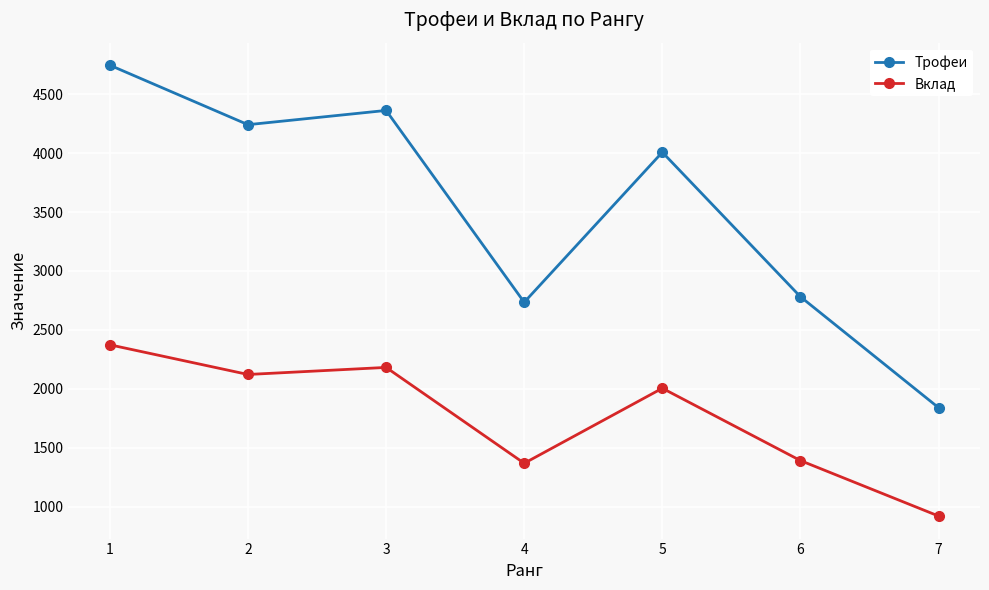

Rank the series by their average value, from highest to lowest.

Трофеи, Вклад